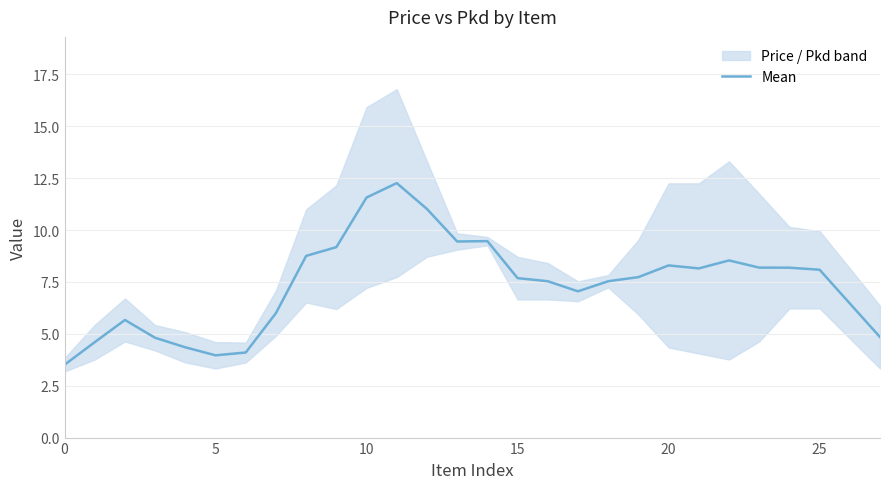

Reading right to left, list all the values displayed in this chart.

4.8	6.5	8.1	8.2	8.2	8.5	8.2	8.3	7.7	7.5	7.0	7.5	7.7	9.5	9.4	11.0	12.3	11.6	9.2	8.8	6.0	4.1	4.0	4.3	4.8	5.7	4.6	3.5